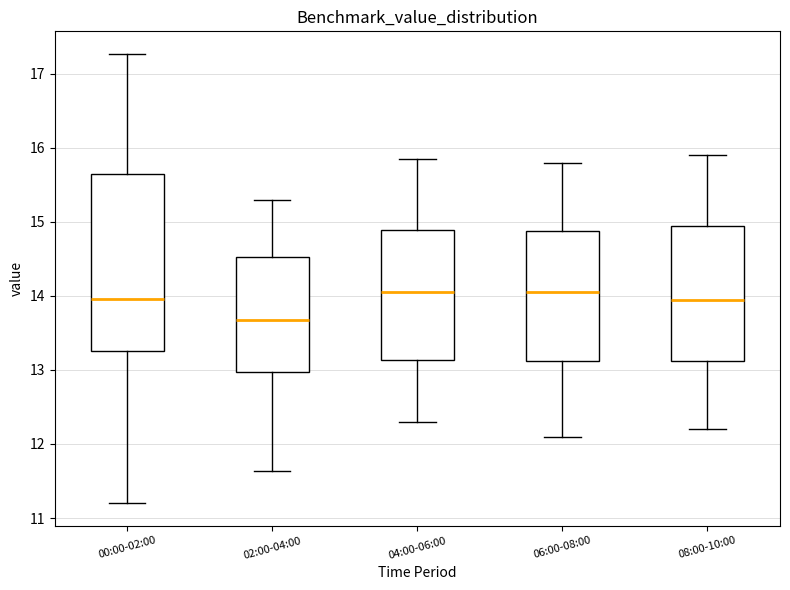

Which box's median line is the lowest?

02:00-04:00